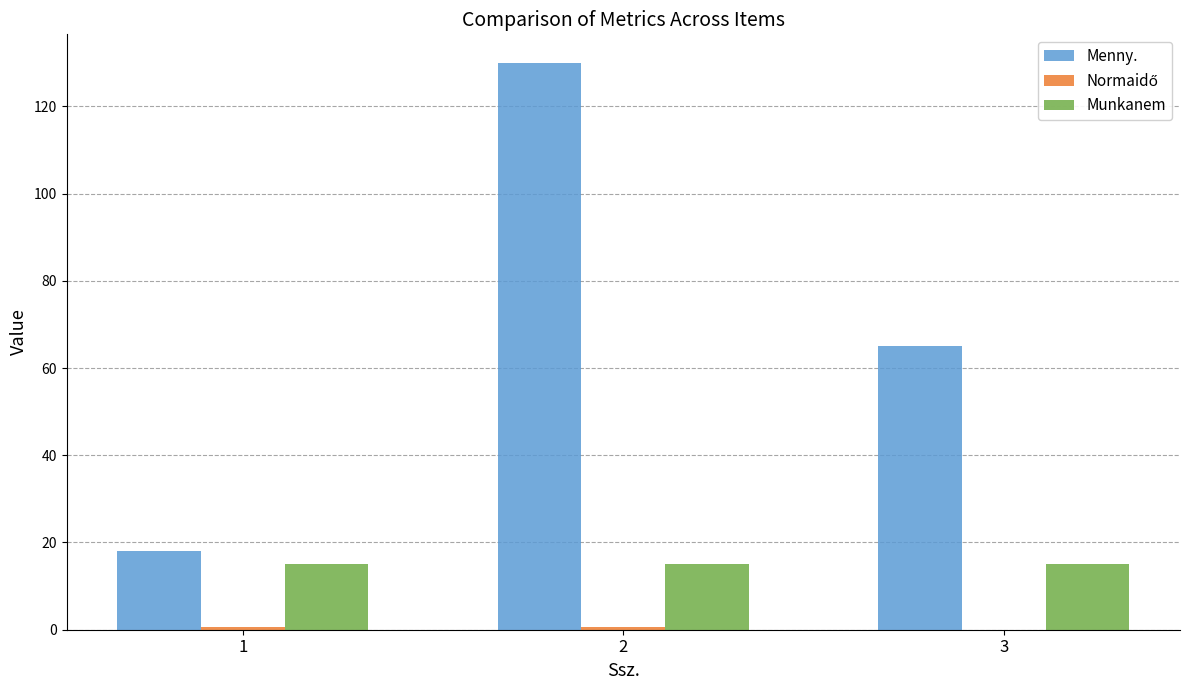

What is the average value of the Munkanem series?

15.0